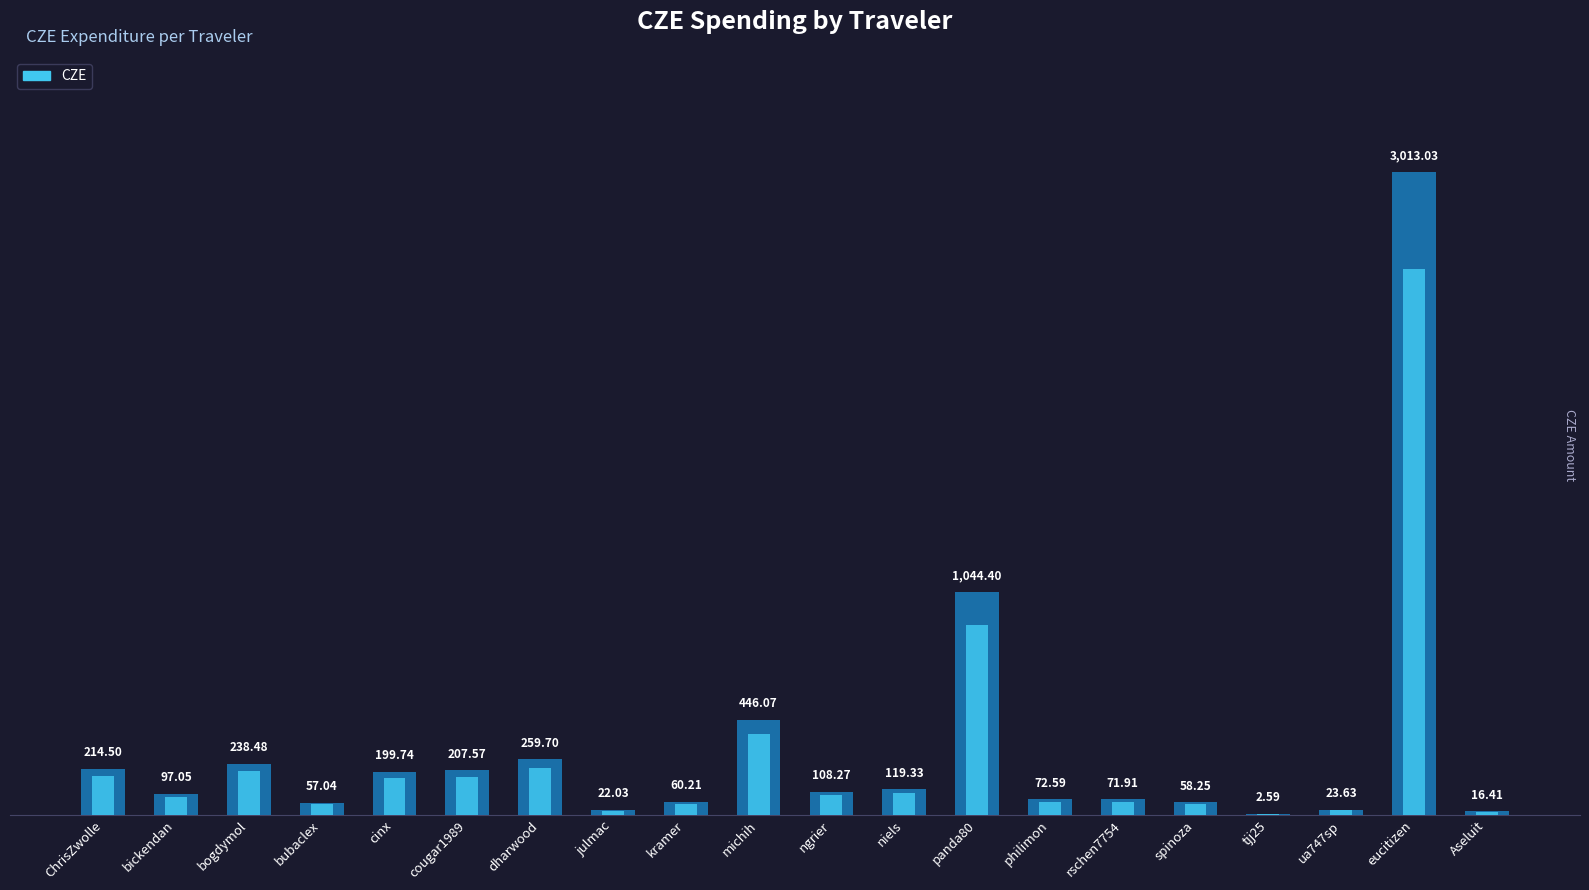

Reading left to right, extract all data points from this chart.

214.5	97.0	238.5	57.0	199.7	207.6	259.7	22.0	60.2	446.1	108.3	119.3	1044.4	72.6	71.9	58.2	2.6	23.6	3013.0	16.4